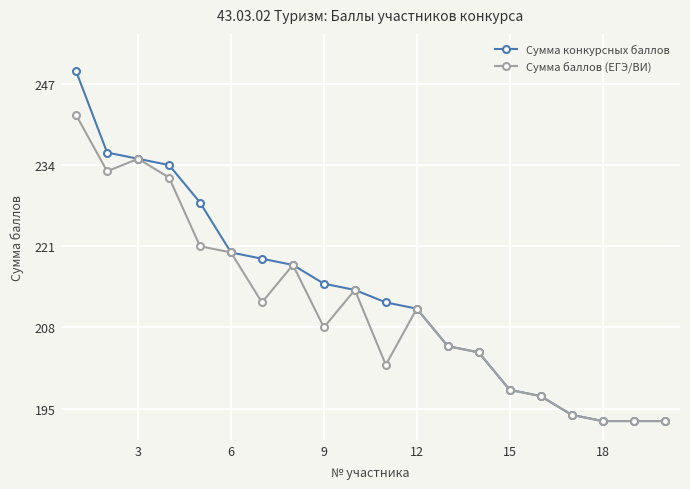

What is the maximum value shown in the chart?

249